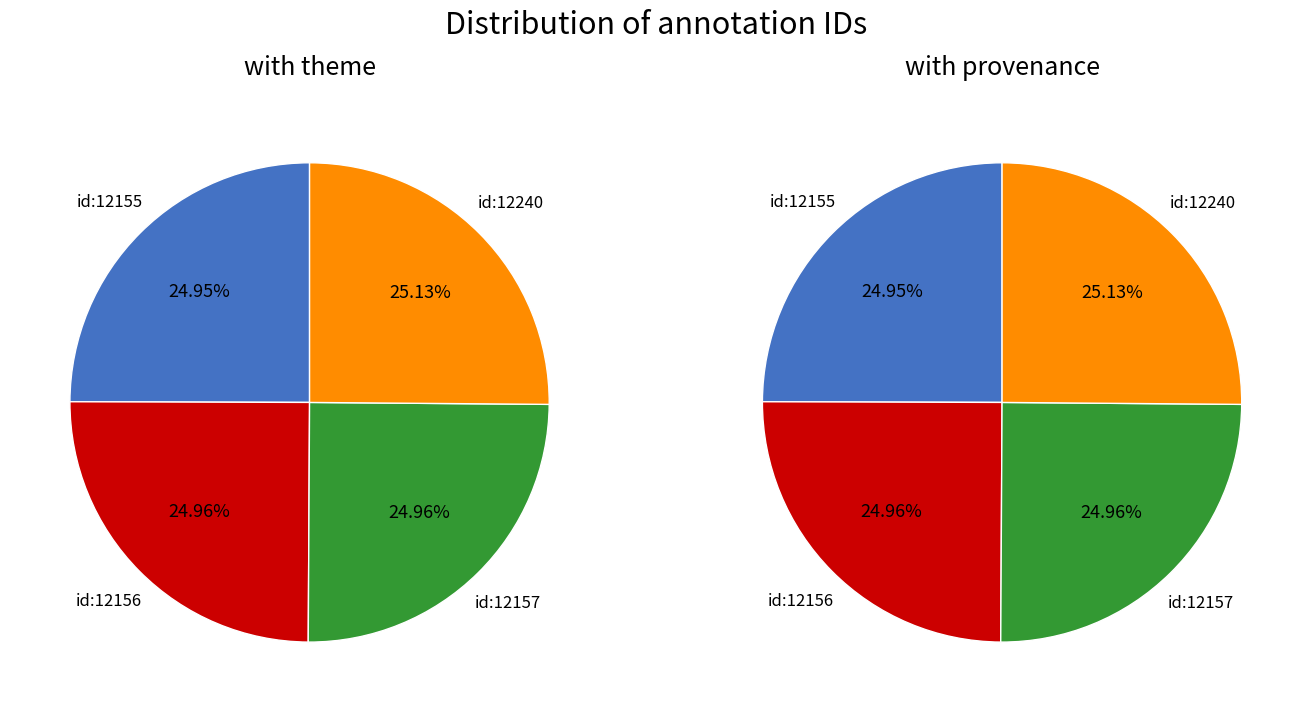

True or false: id:12157 accounts for 25% of the total.

True